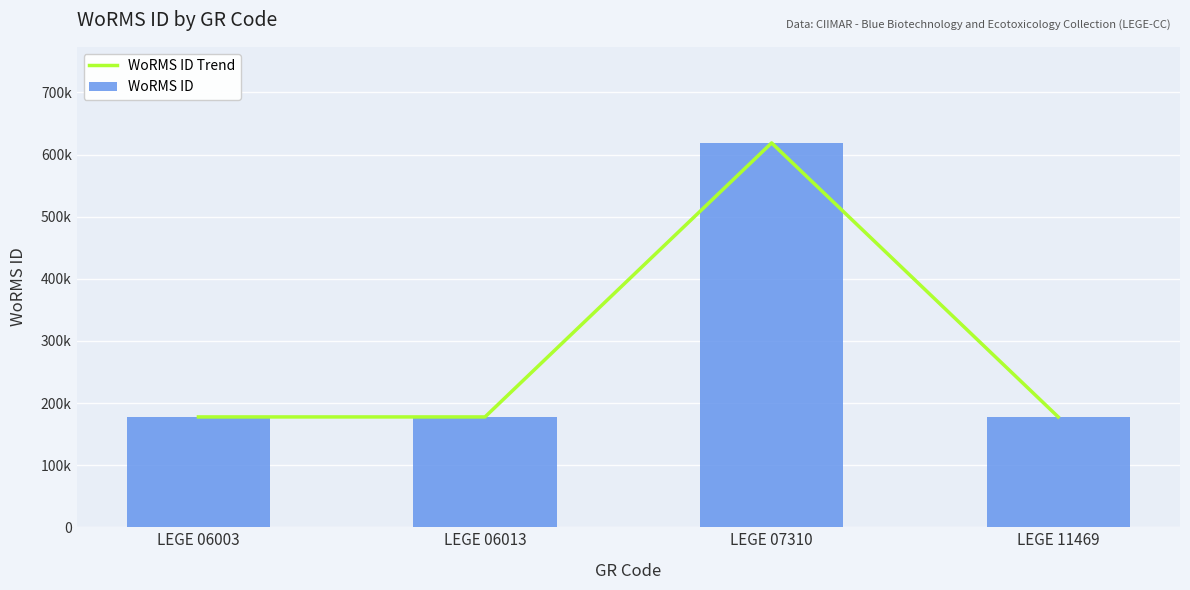

What is the smallest value displayed?

177595